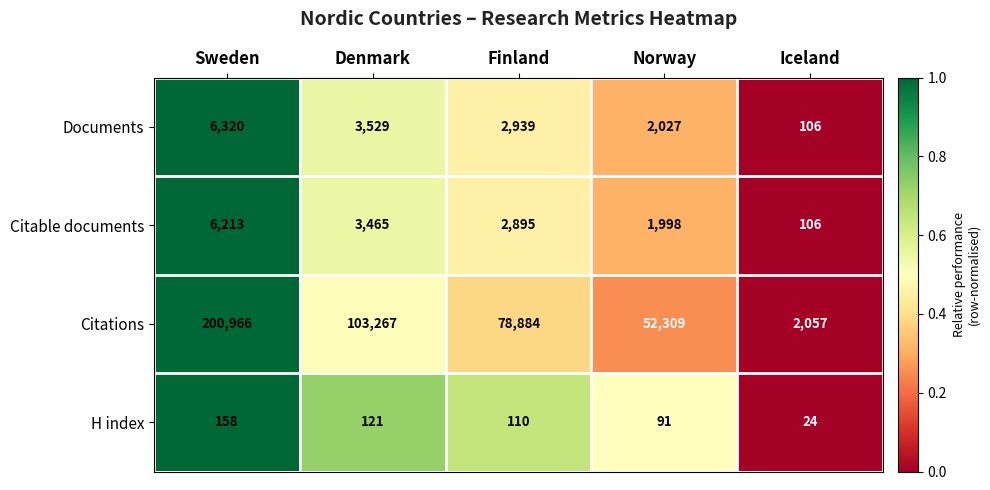

Which series has the largest total across all categories?

Citations